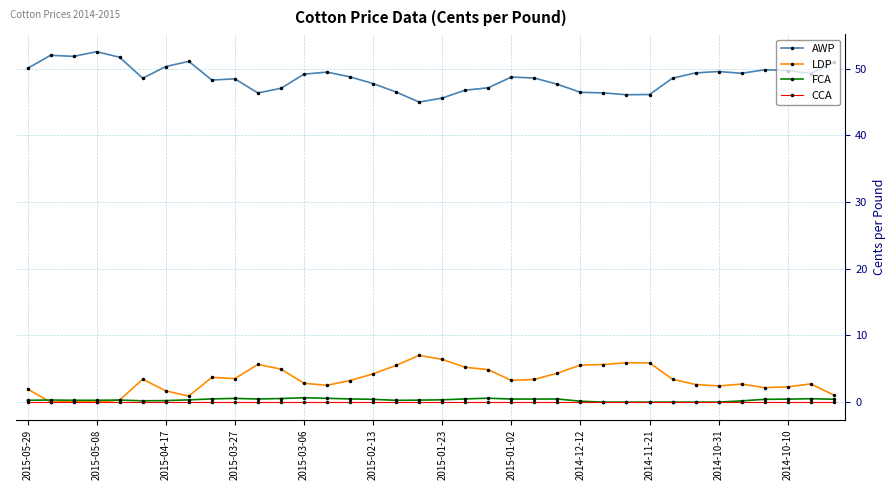

What is the maximum value shown in the chart?

52.5